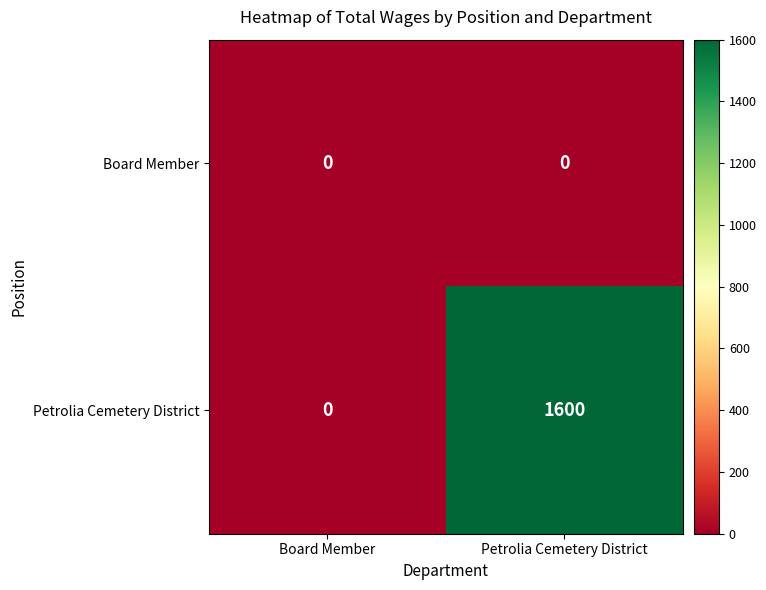

Which series has the widest spread of values?

Petrolia Cemetery District